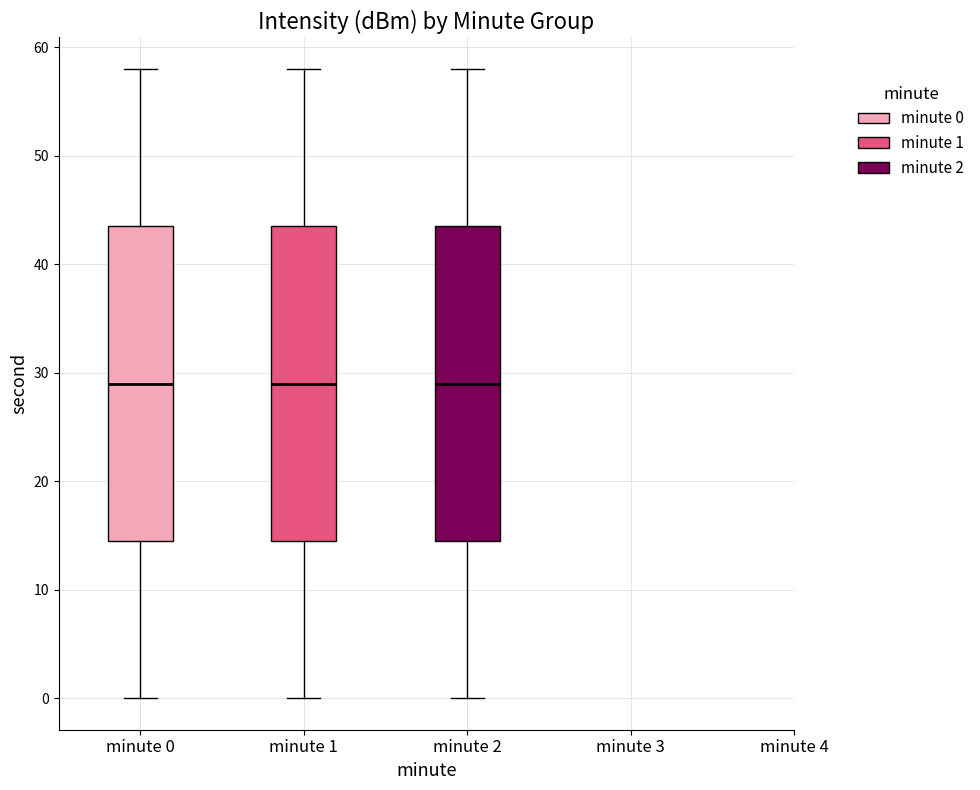

Reading left to right, read every box against the y-axis: the position of its median line, the range the box covers, and the ends of its whiskers. The values are not printed on the chart, so give them approximately, as read against the axis.

minute 0: median 29, box 15 to 44, whiskers 0 to 58
minute 1: median 29, box 15 to 44, whiskers 0 to 58
minute 2: median 29, box 15 to 44, whiskers 0 to 58